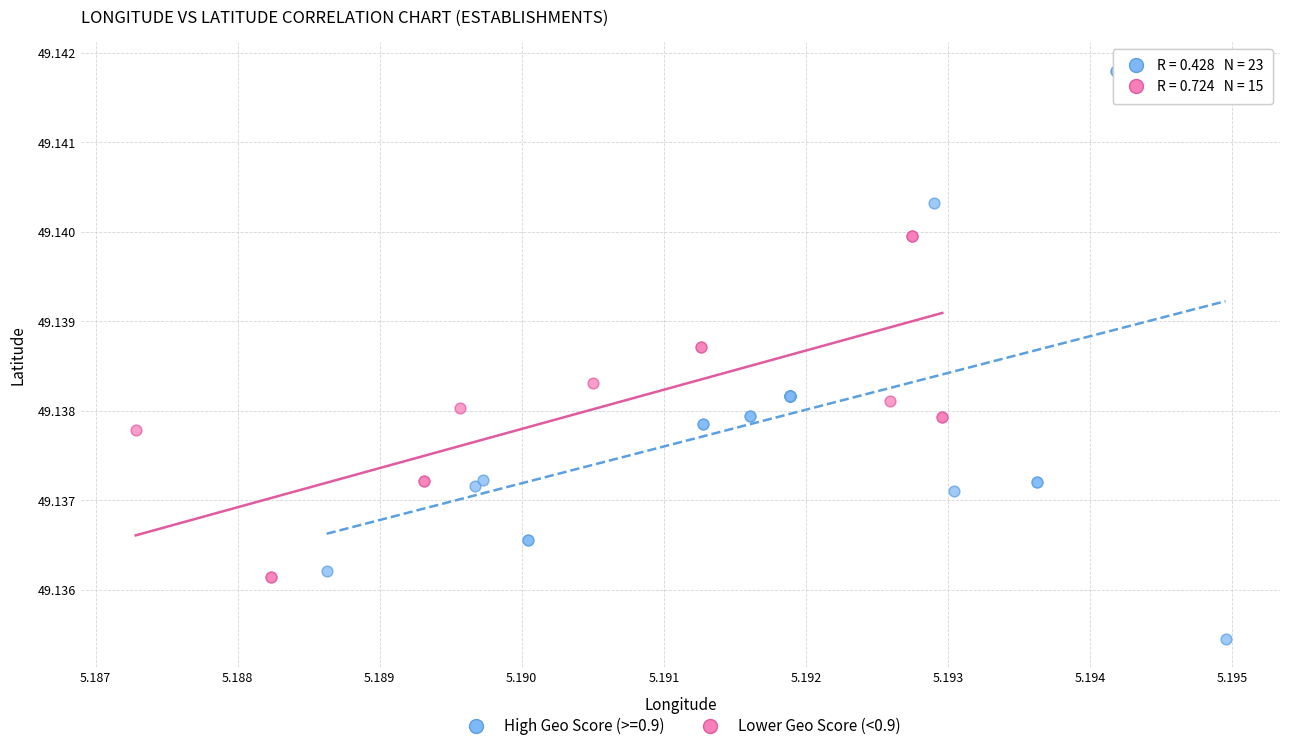

Which series contains the lowest Y value?

High Geo Score (>=0.9)